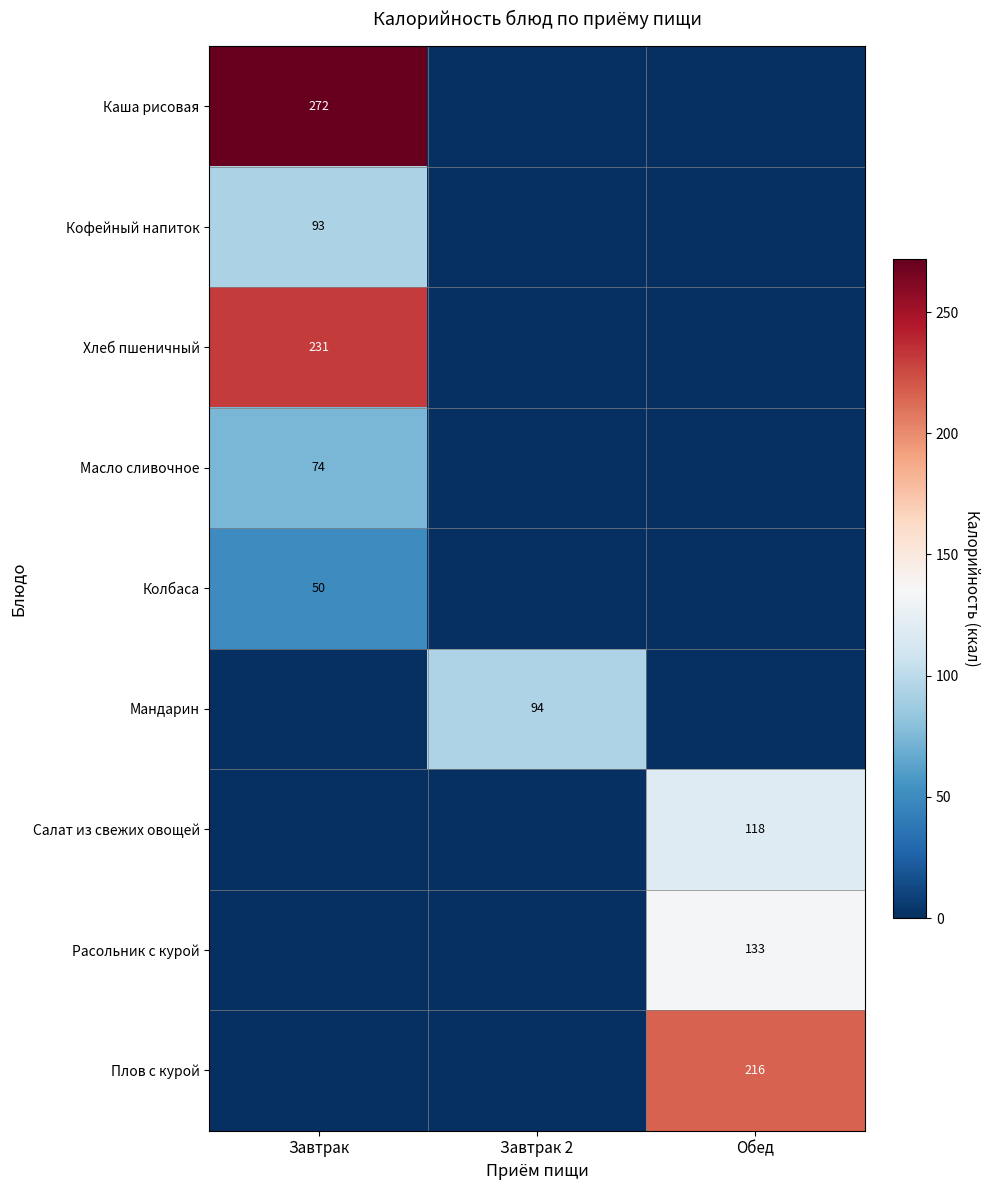

True or false: Салат из свежих овощей has a value of 44 at Обед.

False